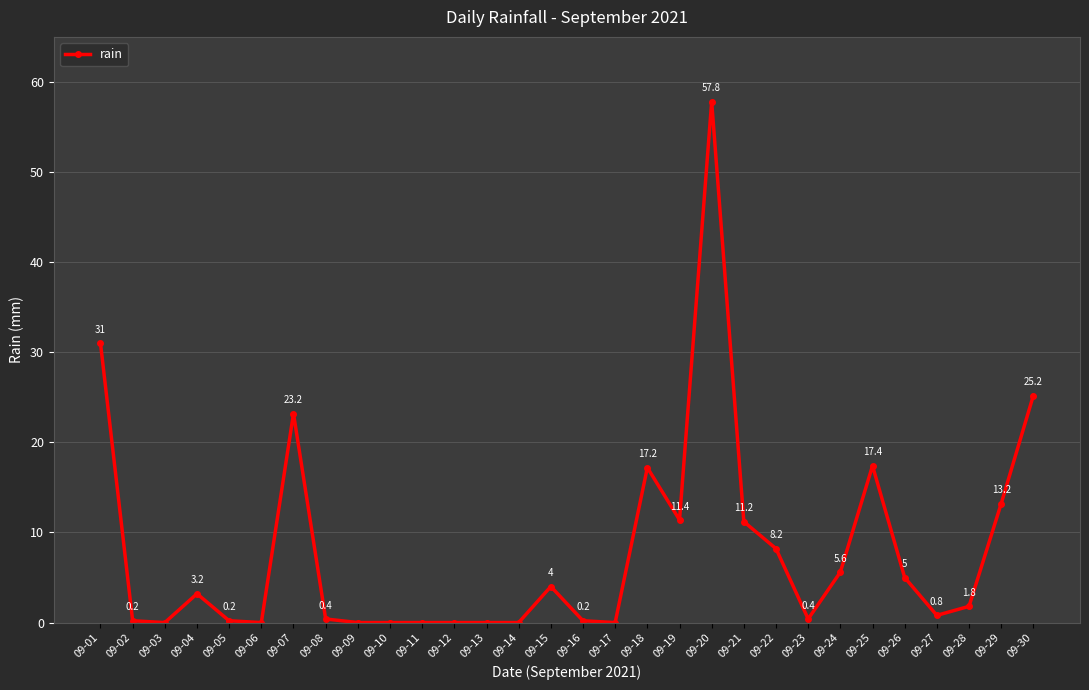

What is the approximate value at 09-18?

17.2